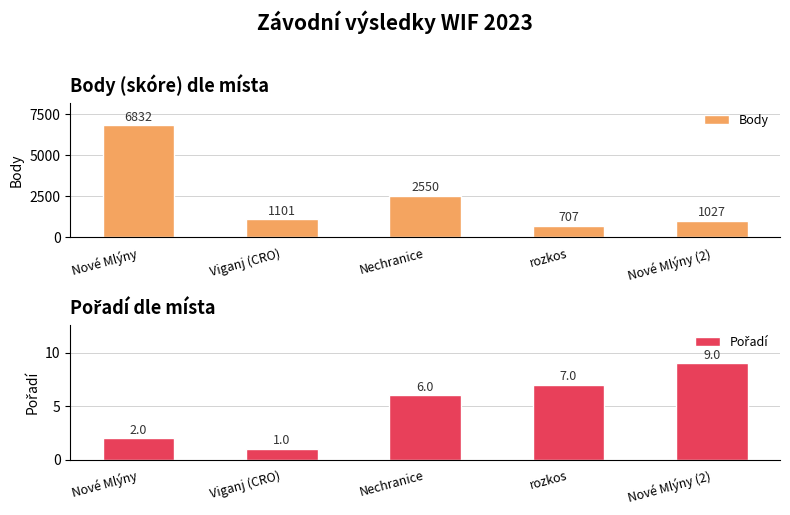

What is the total value across all series at Nové Mlýny?

6834